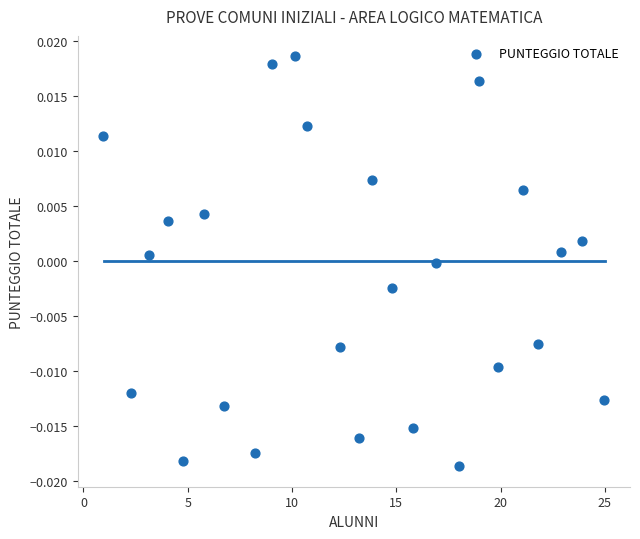

What is the range of X values (max minus min)?

24.0